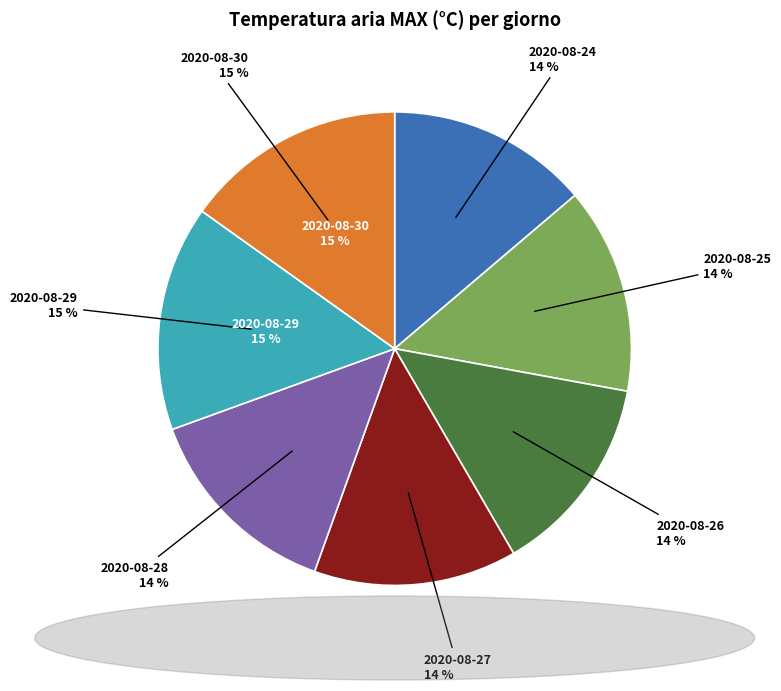

Does any single category account for the majority?

No